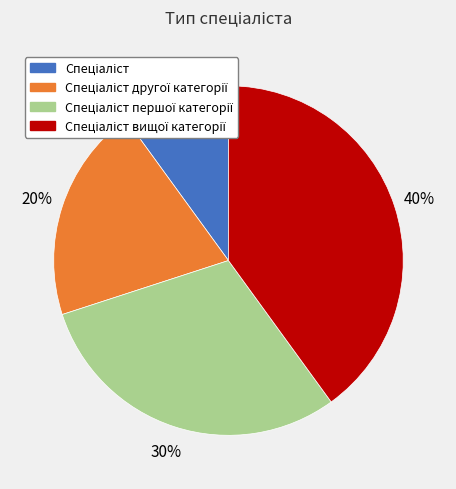

To the nearest percent, what is the average slice percentage?

25%